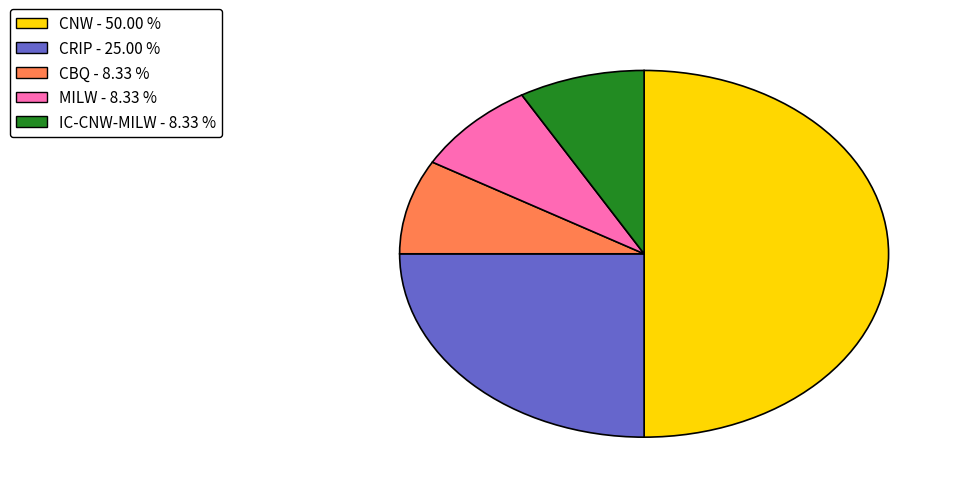

Does IC-CNW-MILW account for over 50% of the chart?

No